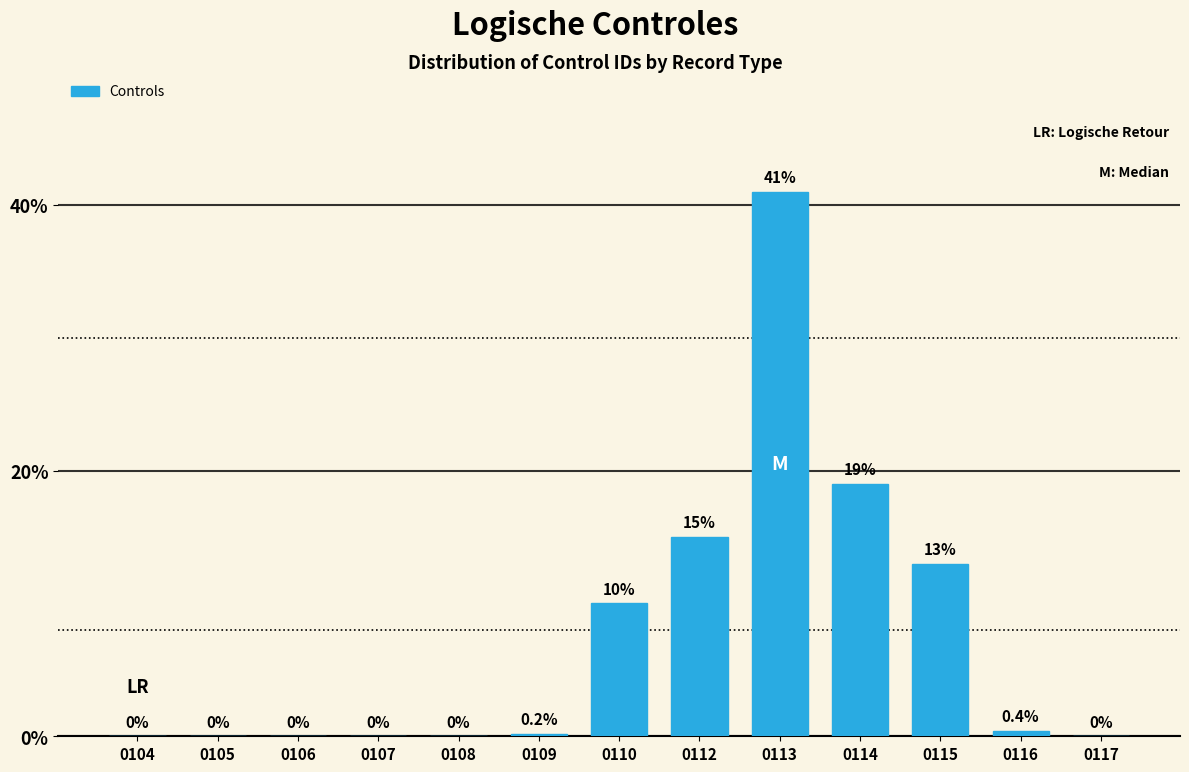

Which category has the highest value across all series?

0113